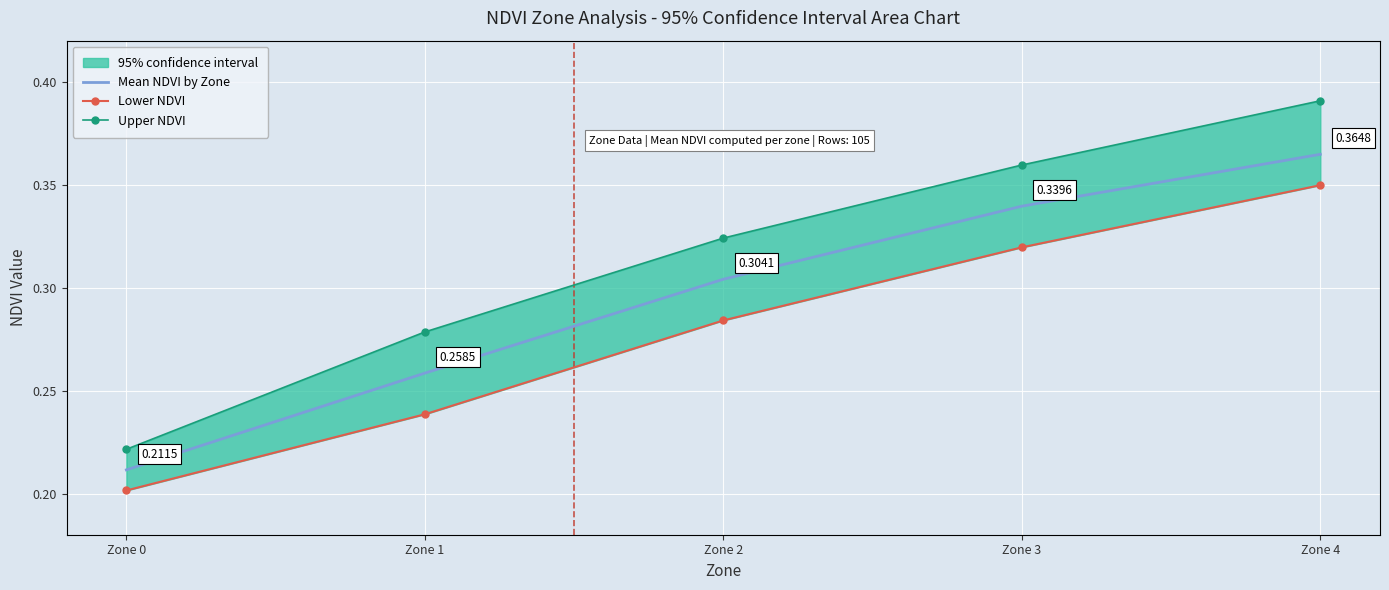

True or false: Upper NDVI has a value of 0.3 at Zone 2.

True